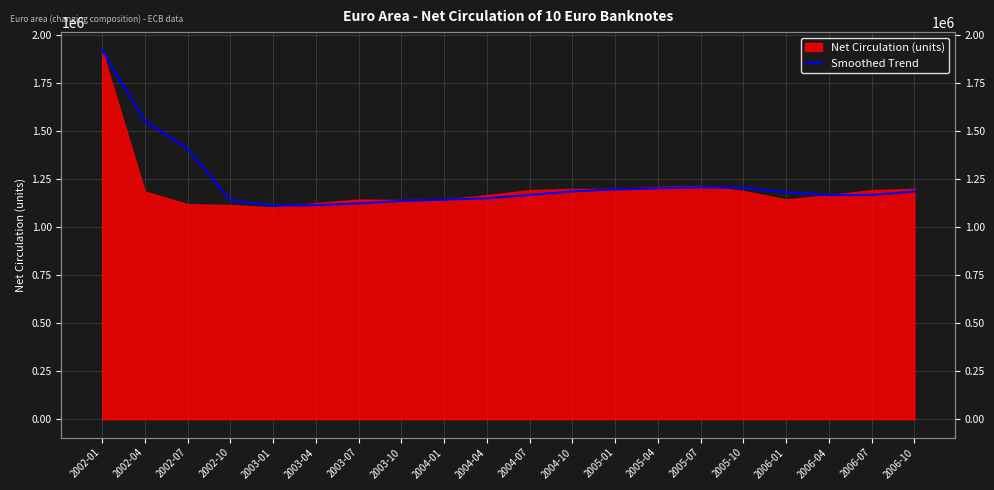

At which label does the data first exceed 1182340?

2002-01